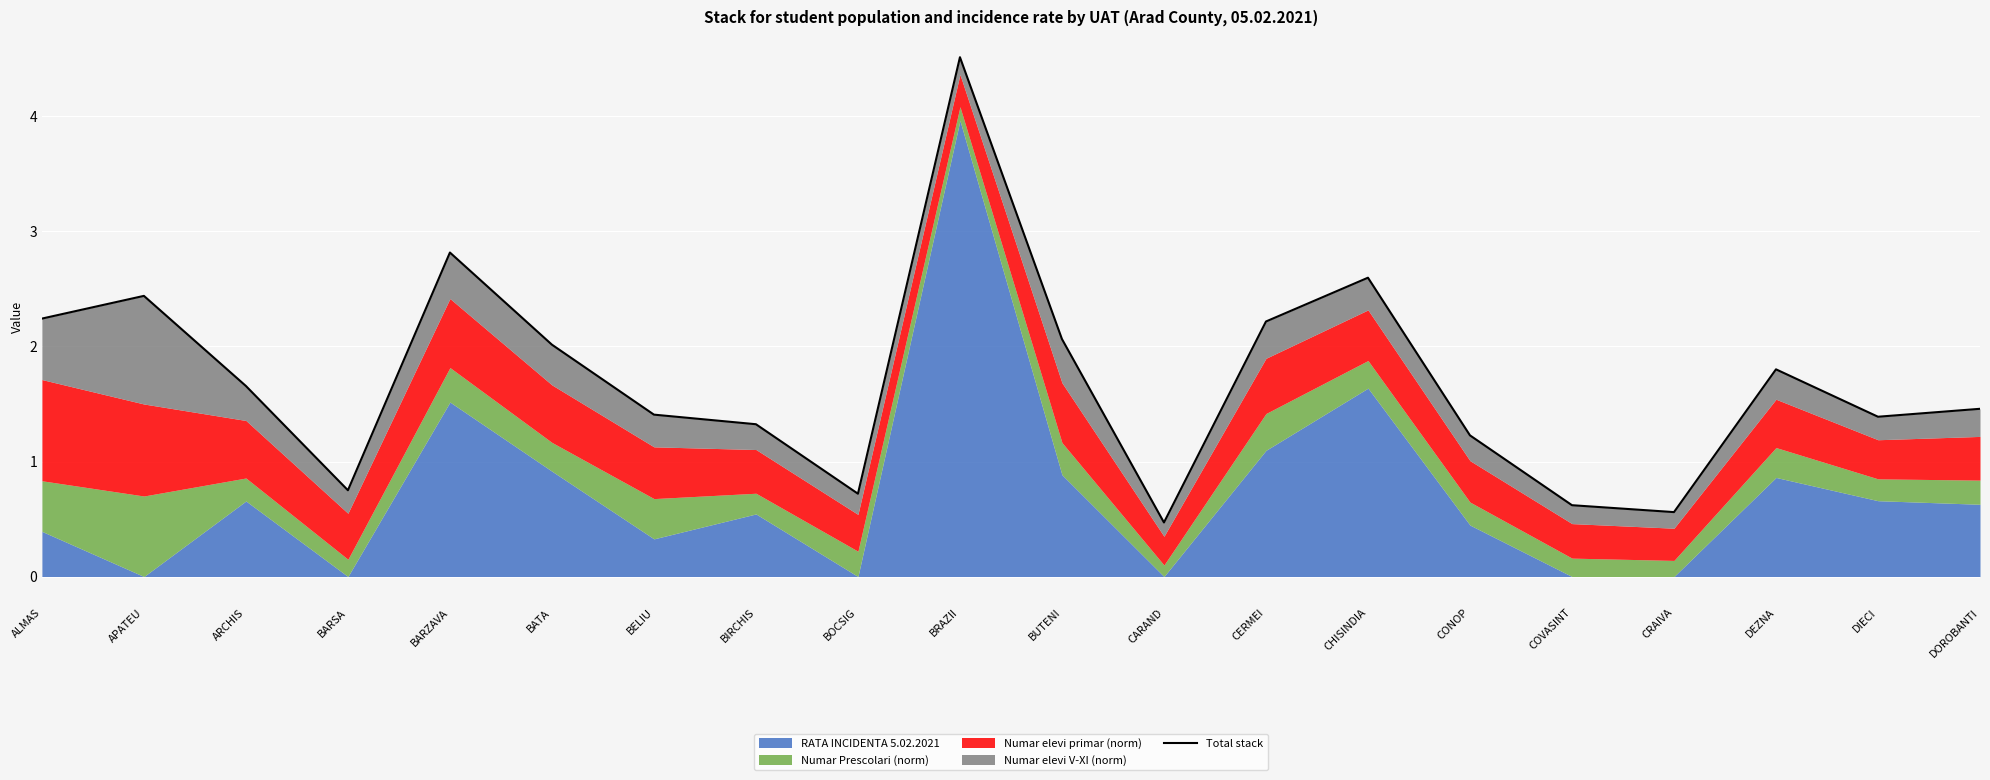

Rank the categories by value from lowest to highest.

CARAND, CRAIVA, COVASINT, BOCSIG, BARSA, CONOP, BIRCHIS, DIECI, BELIU, DOROBANTI, ARCHIS, DEZNA, BATA, BUTENI, CERMEI, ALMAS, APATEU, CHISINDIA, BARZAVA, BRAZII